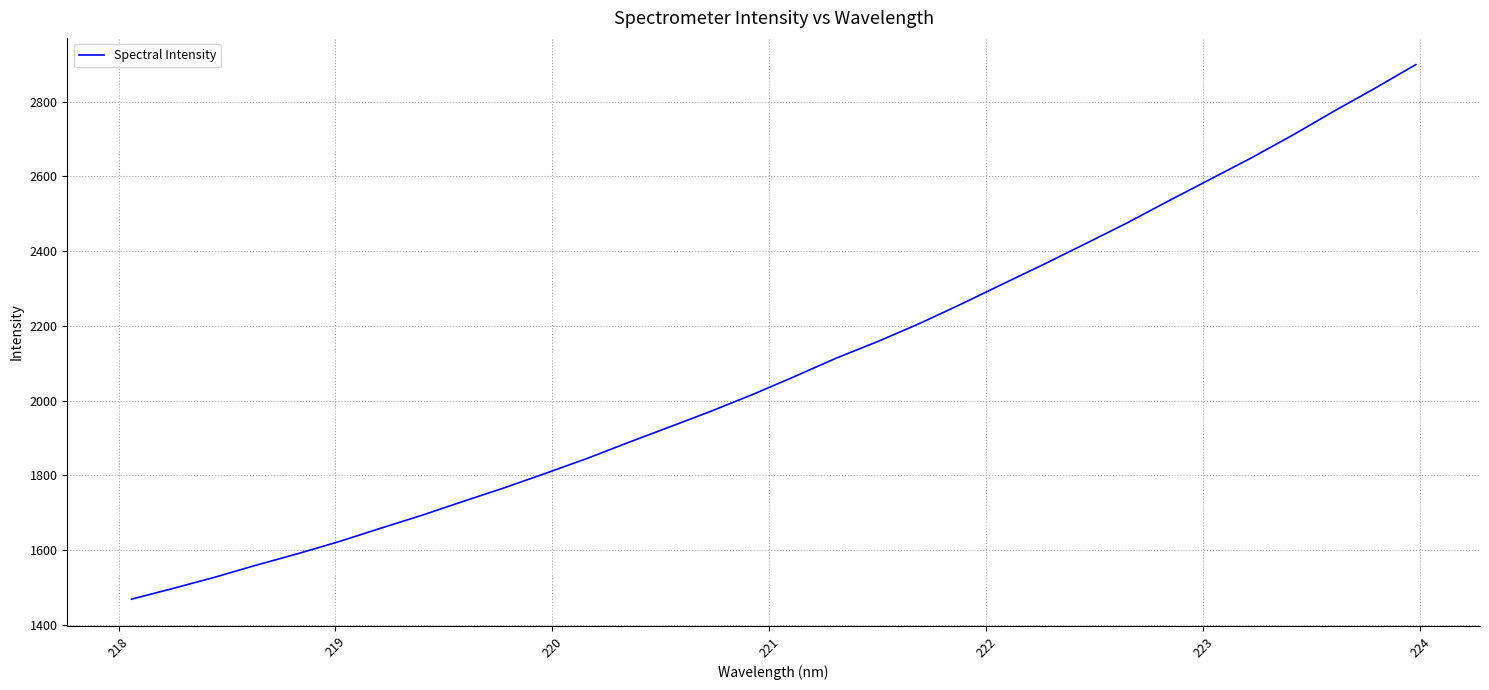

What is the difference between the maximum and minimum values?

1431.2